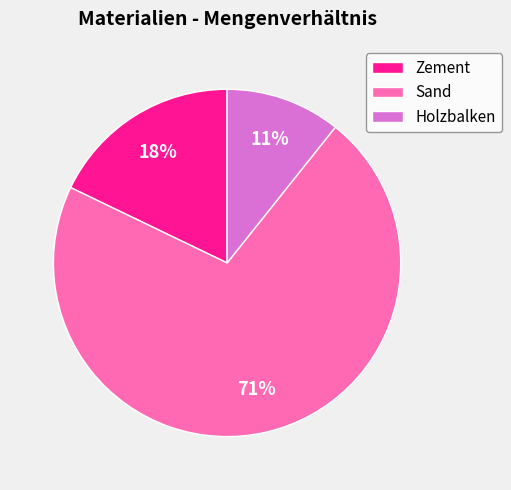

Combined, do Zement and Sand account for over 50%?

Yes